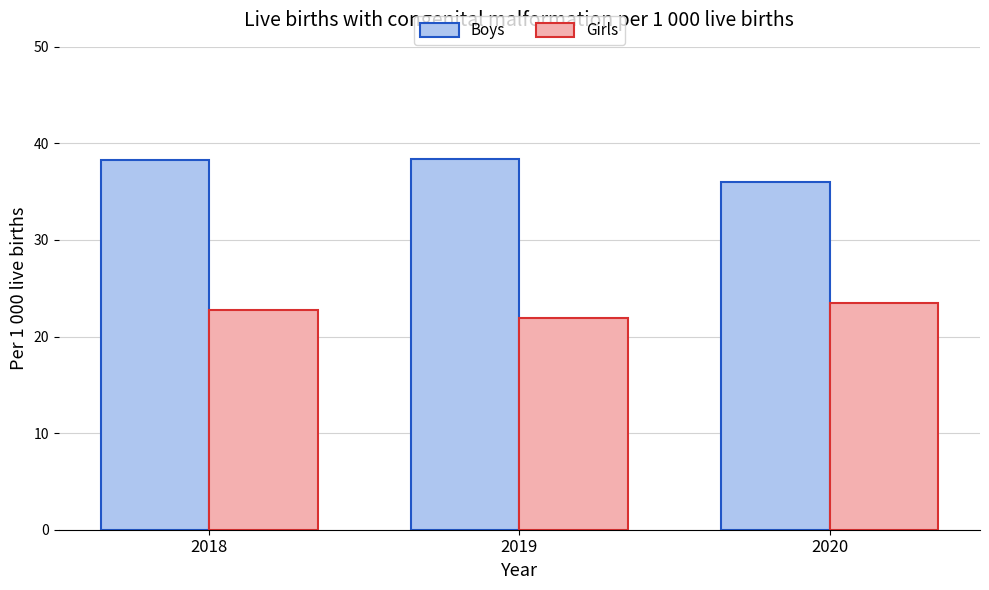

At which label does Girls reach its peak?

2020